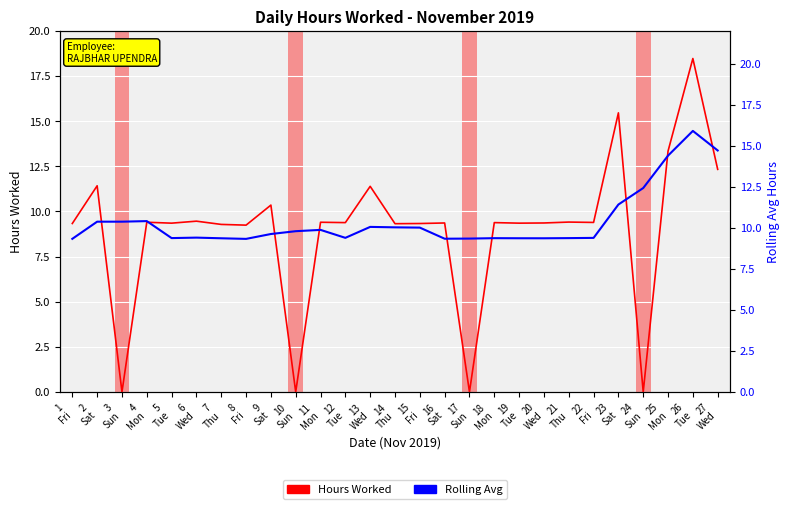

How many lines are shown in the chart?

2